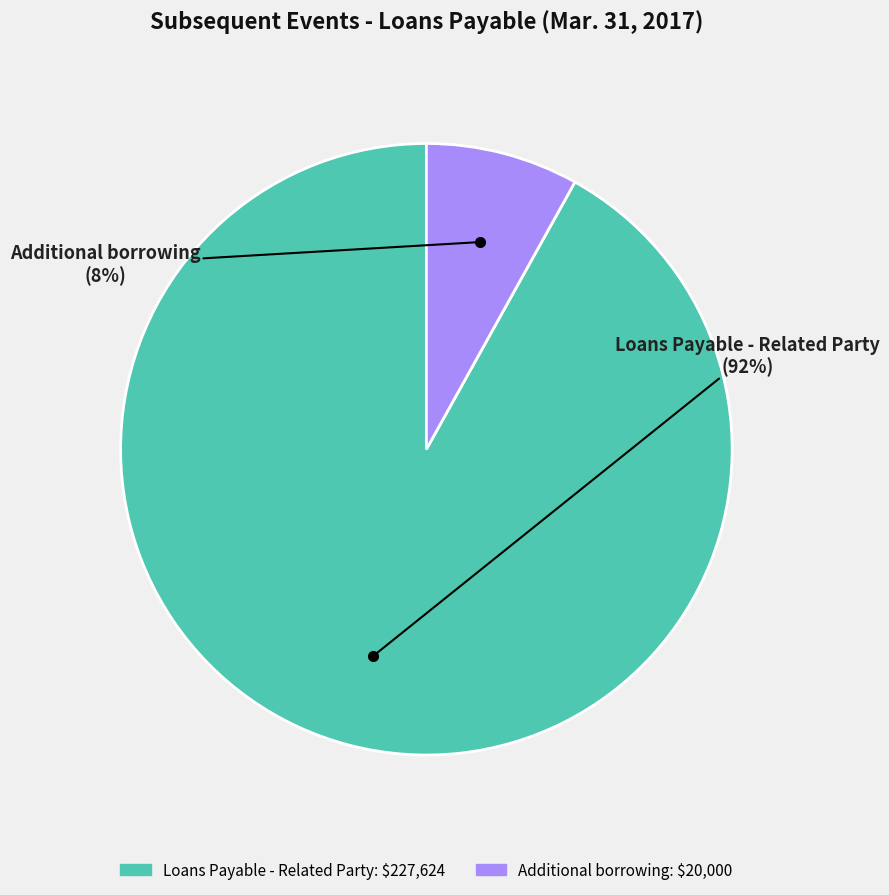

Which category has the biggest portion of the pie?

Loans Payable - Related Party